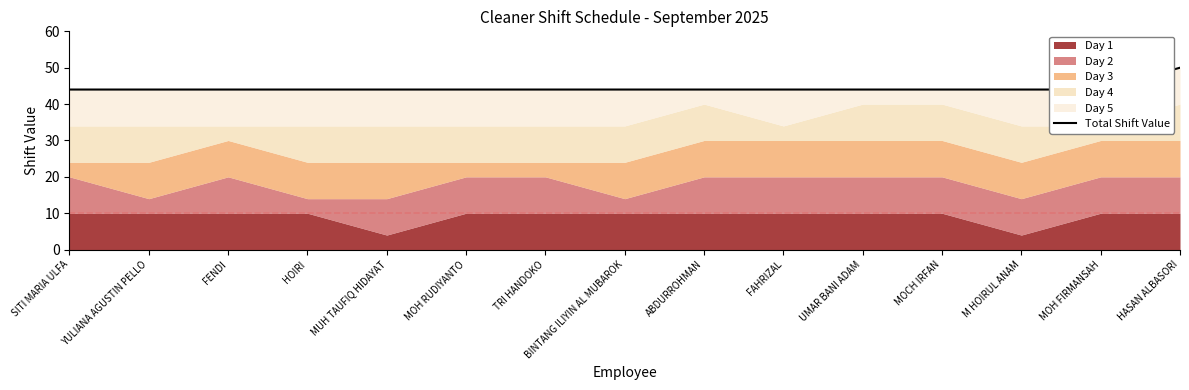

What position from the right is SITI MARIA ULFA?

15